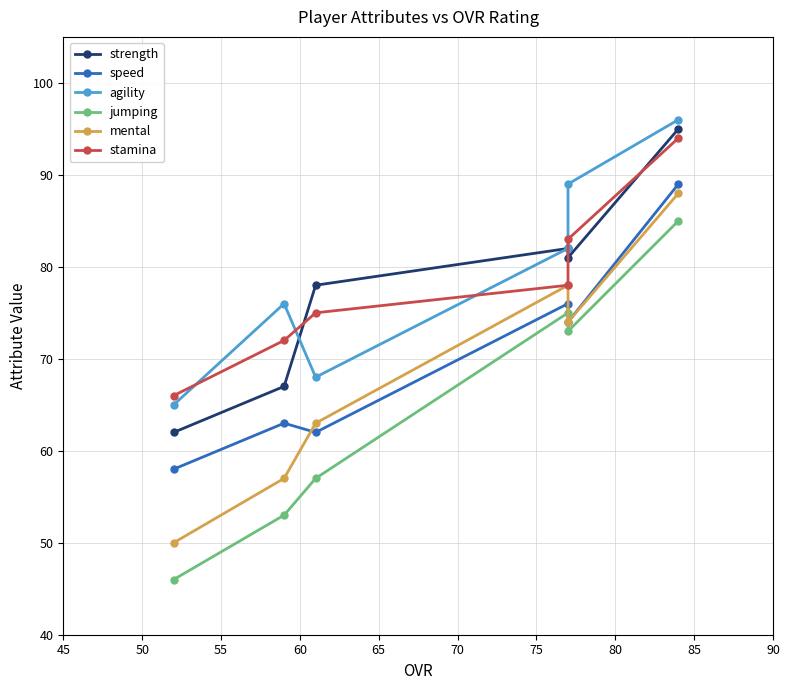

True or false: mental and agility cross at least once.

False